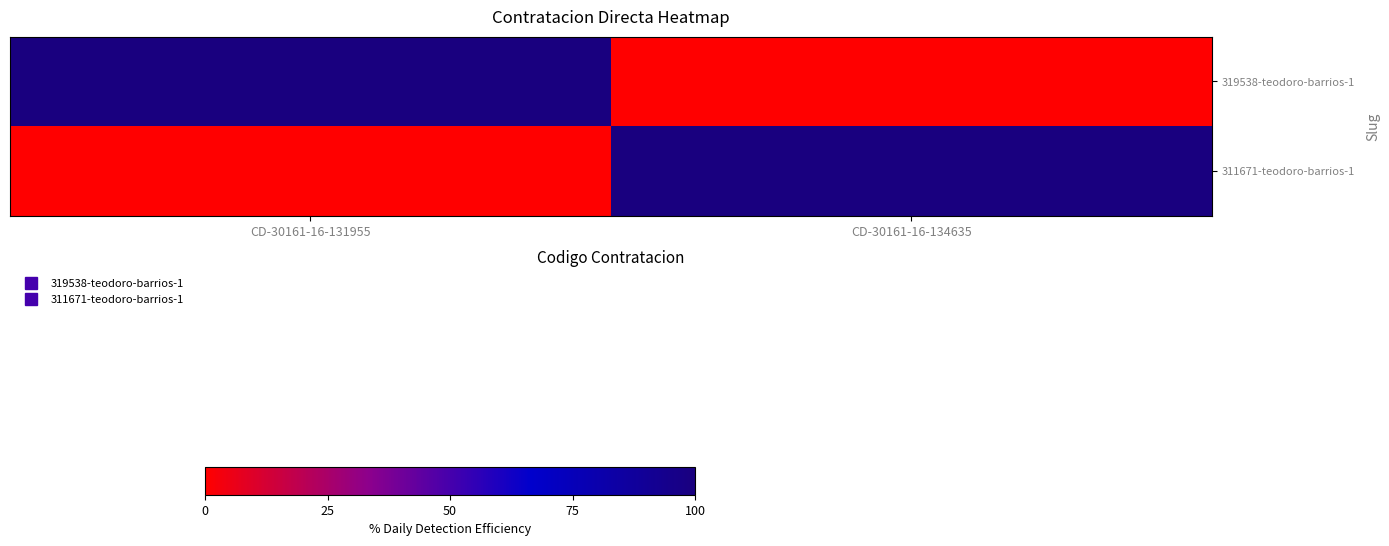

At which category does the chart reach its minimum across all series?

CD-30161-16-134635